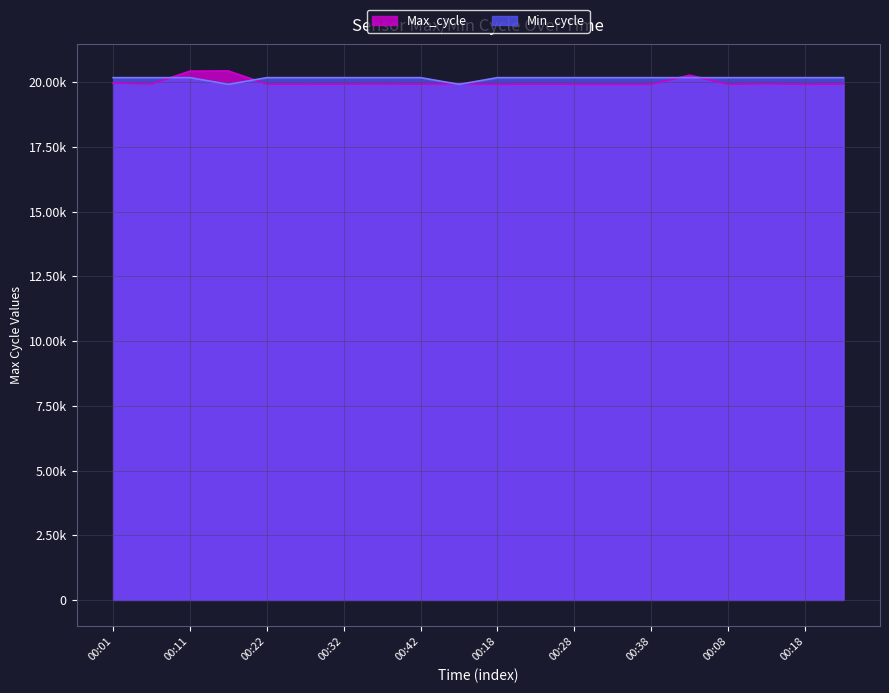

Which series changed the most between 00:23 and 00:13?

Max_cycle